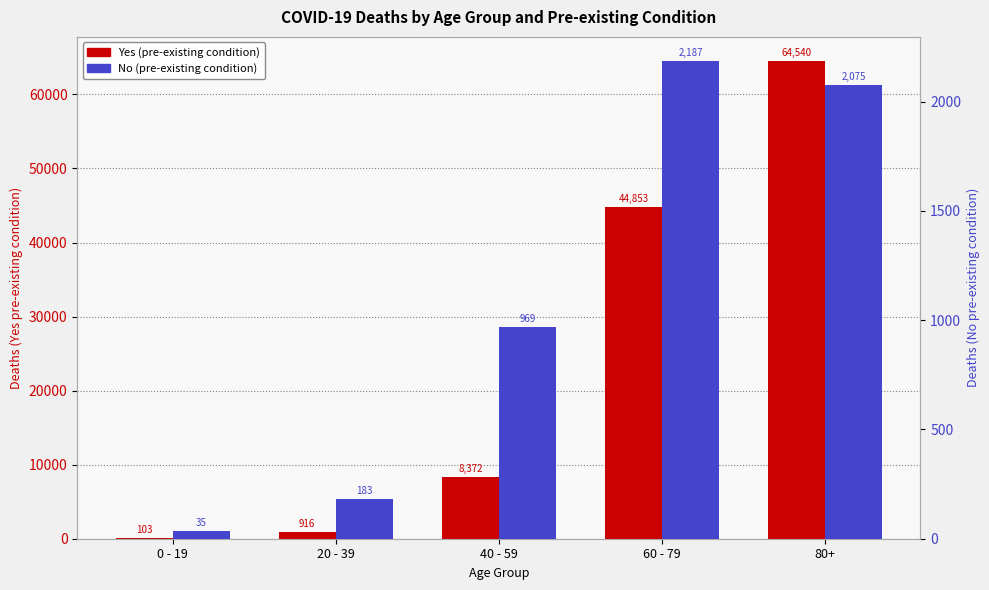

True or false: No (pre-existing) has a value of 183 at 20 - 39.

True